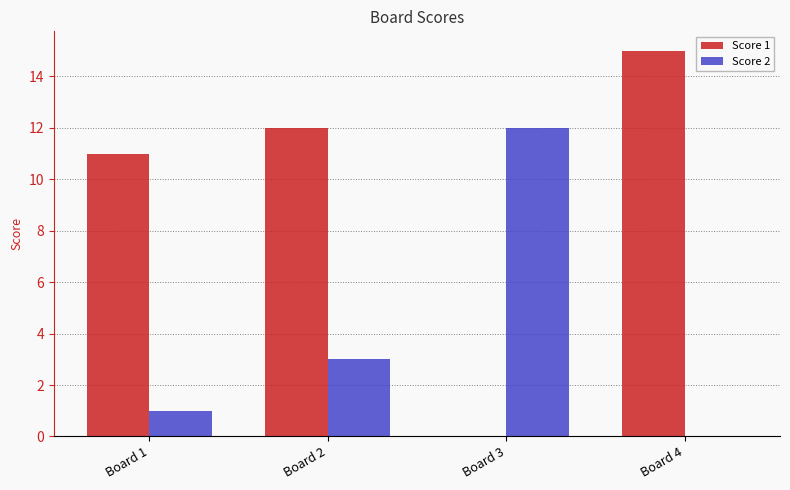

Between Board 1 and Board 4, which series saw the biggest shift?

Score 1